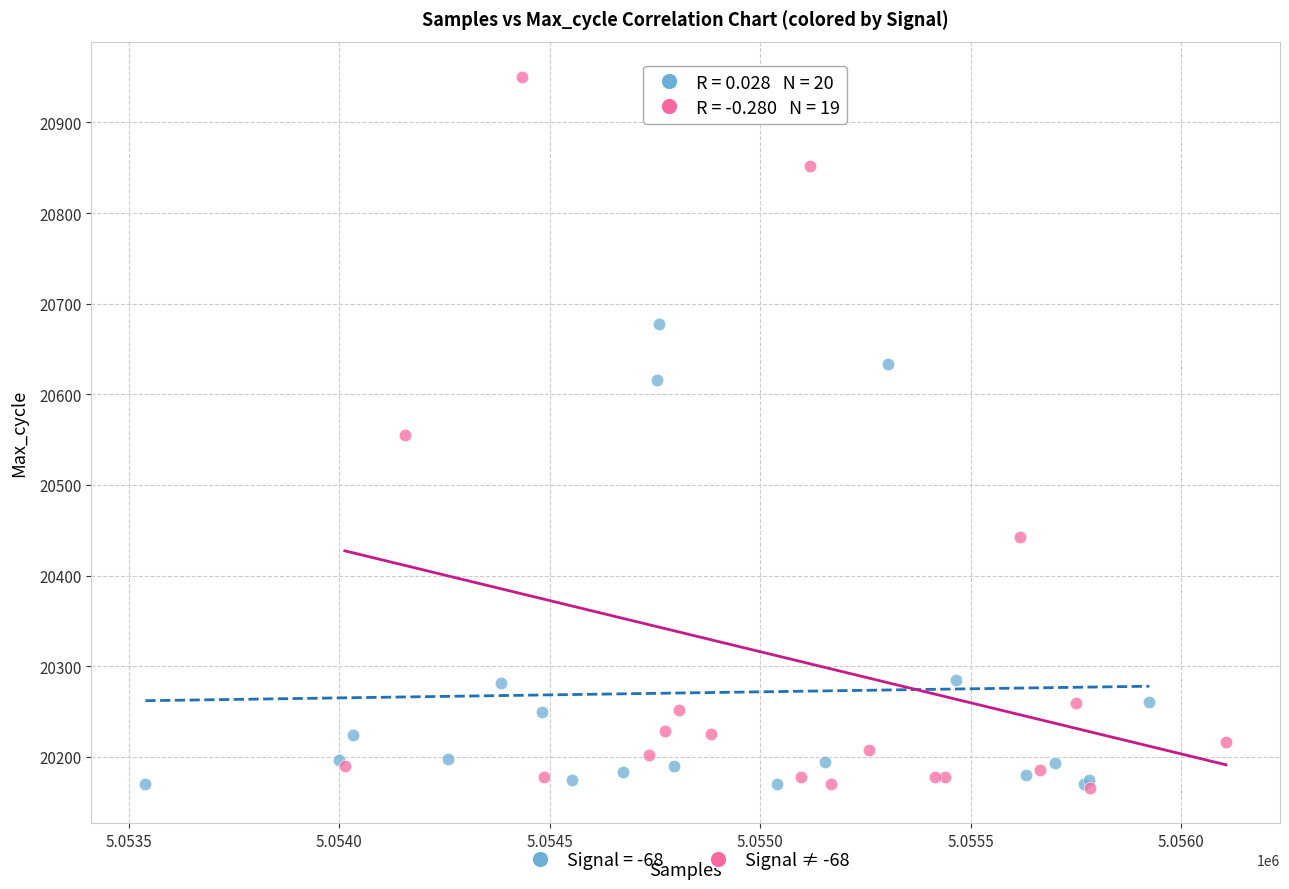

Which series contains the highest Y value?

Signal ≠ -68